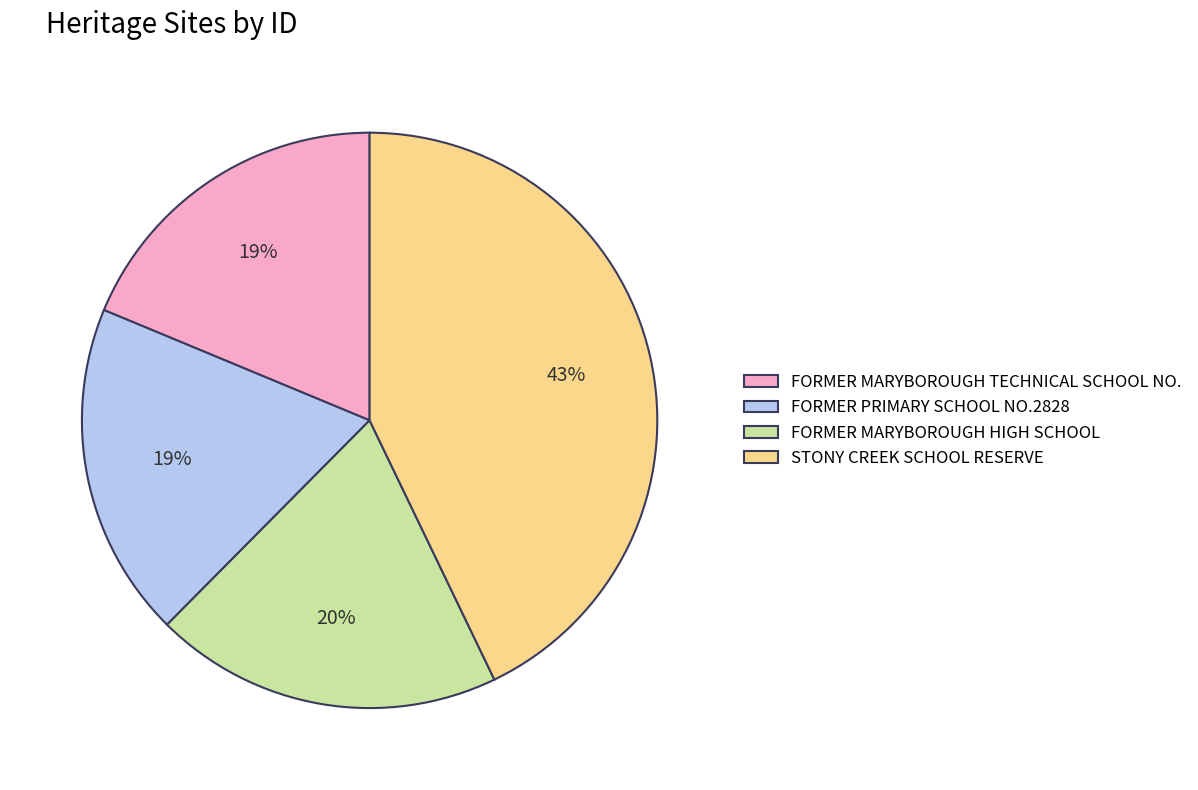

To the nearest percent, what percentage of the pie is FORMER MARYBOROUGH TECHNICAL SCHOOL NO.?

19%